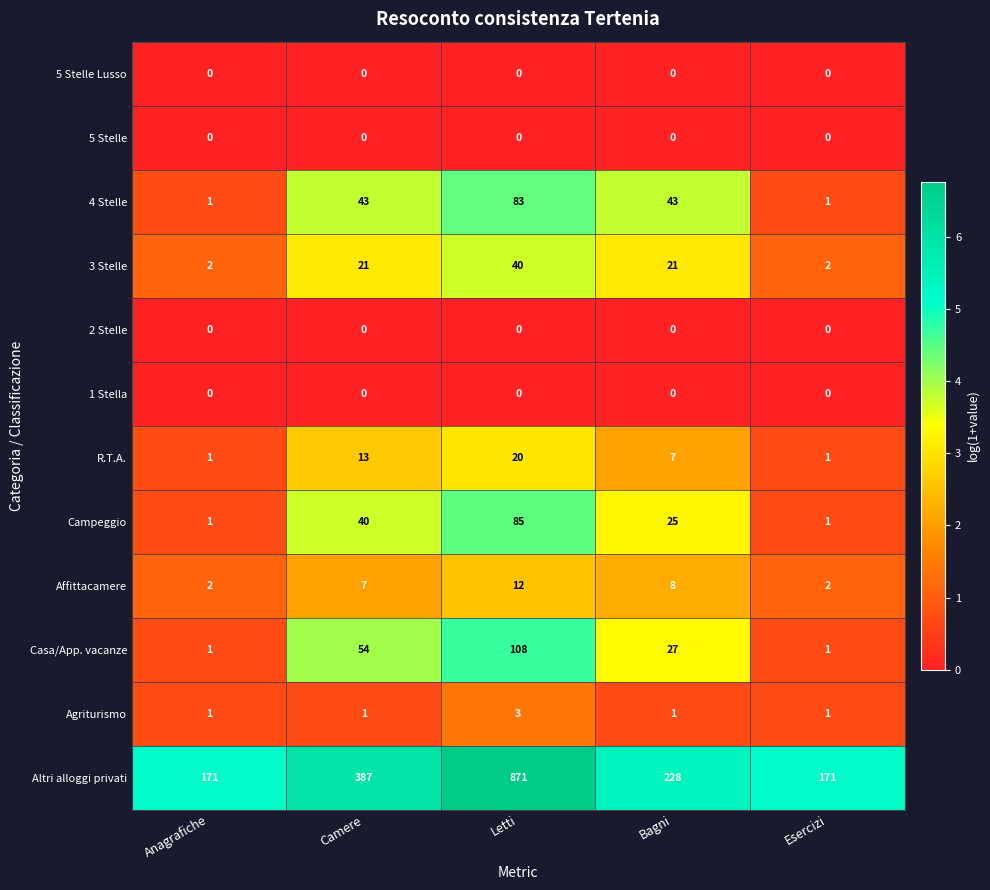

At how many categories does at least one series exceed 0?

5